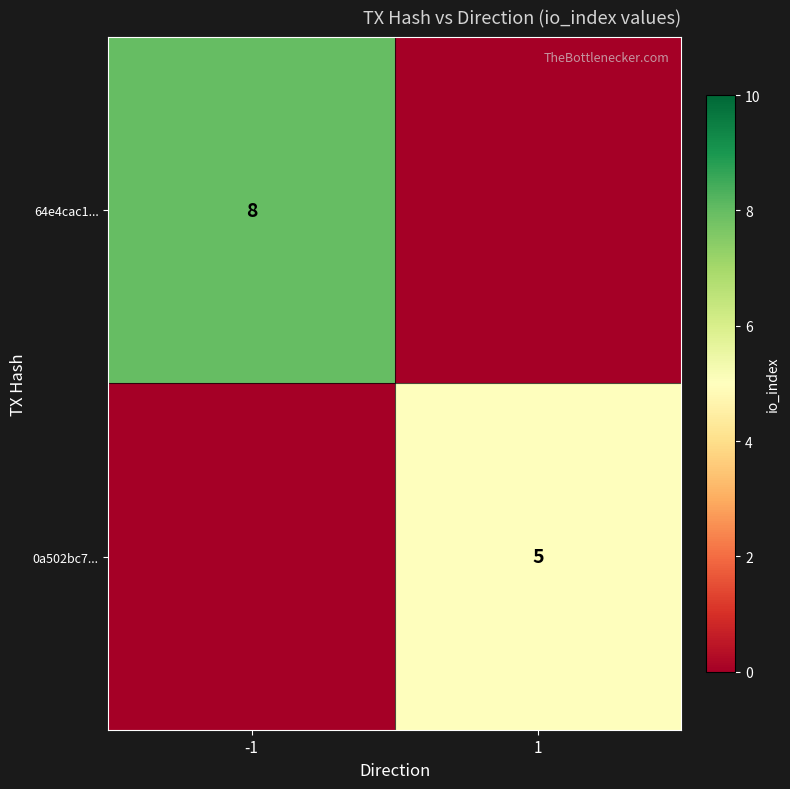

True or false: 64e4cac1... has a value of 14 at -1.

False